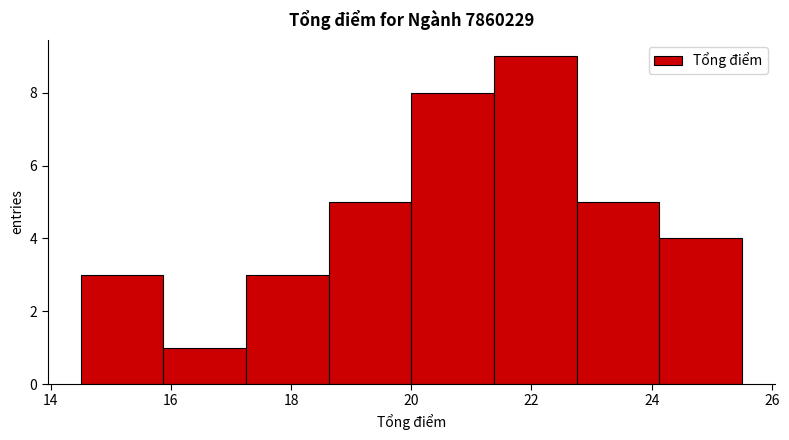

Reading left to right, transcribe this chart: for each bar, give the range it covers on the x-axis and its height. Neither the bar edges nor the heights are printed on the chart, so give them approximately, as read against the axes.

14.6 to 15.8: 3
15.8 to 17.2: 1
17.2 to 18.6: 3
18.6 to 20.0: 5
20.0 to 21.4: 8
21.4 to 22.8: 9
22.8 to 24.2: 5
24.2 to 25.6: 4